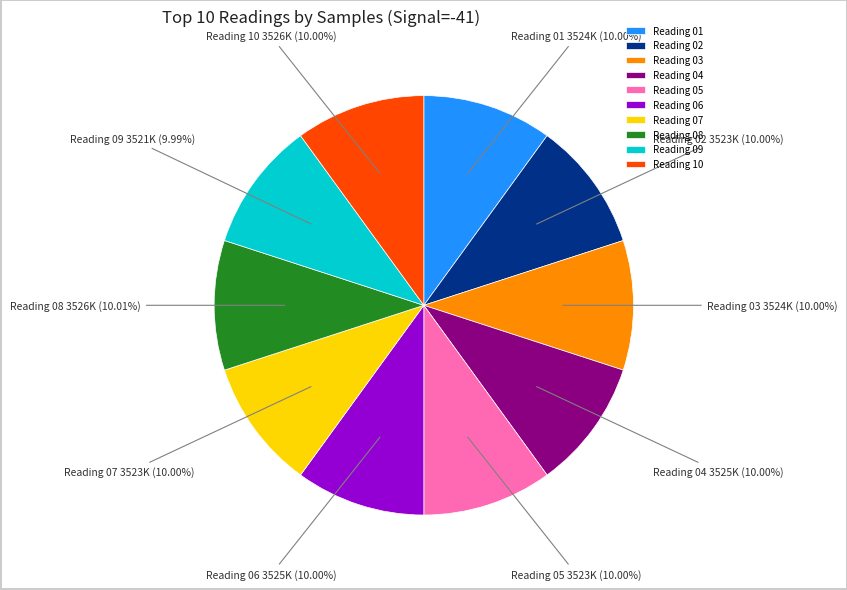

Combined, do Reading 06 and Reading 02 account for over 50%?

No